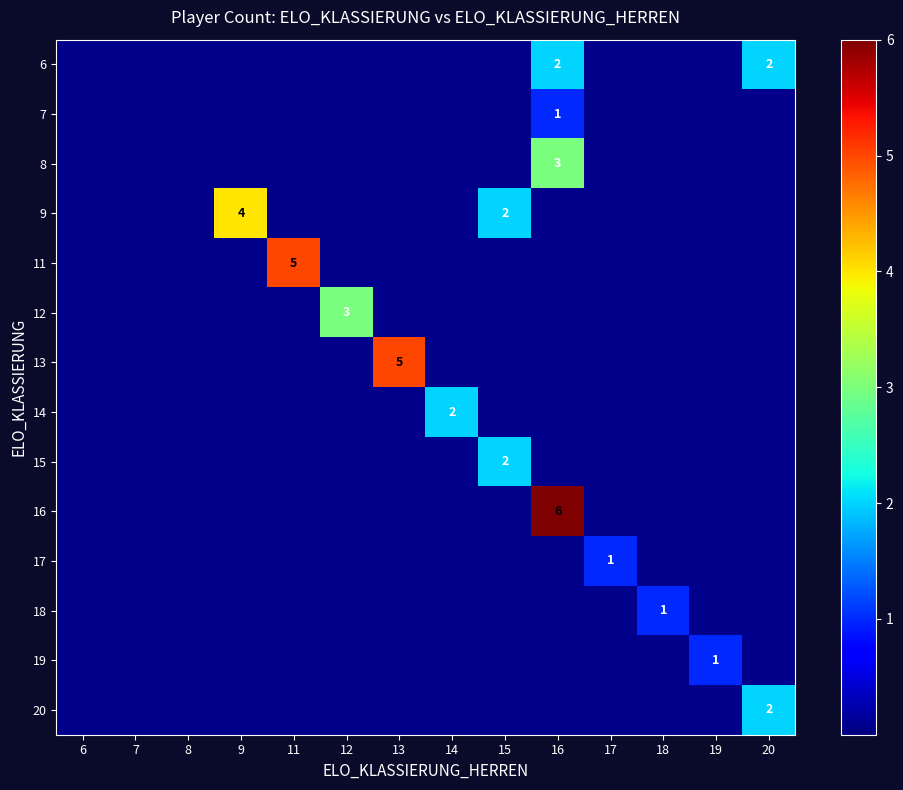

What is the maximum value shown in the chart?

6